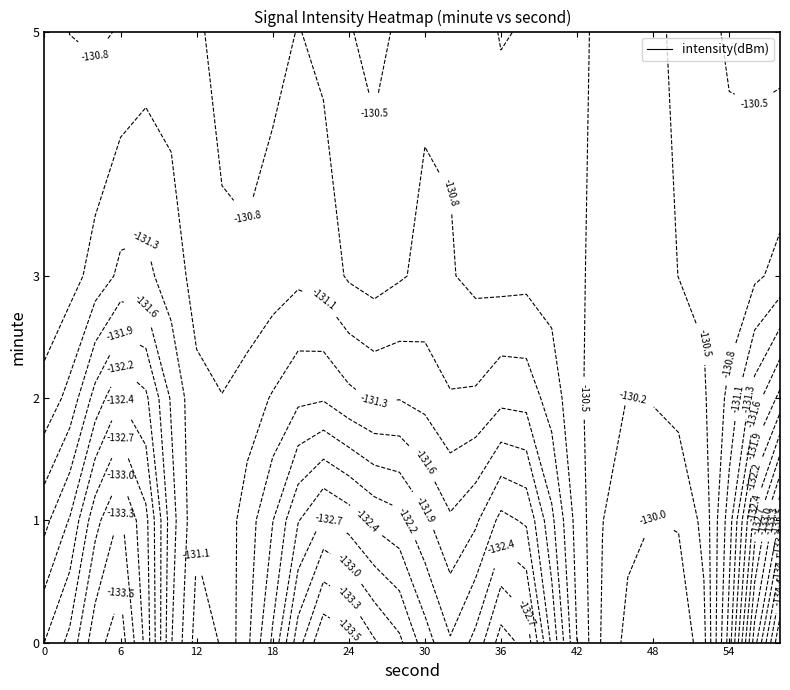

Is it true that 5 equals -202.5 at 14?

False